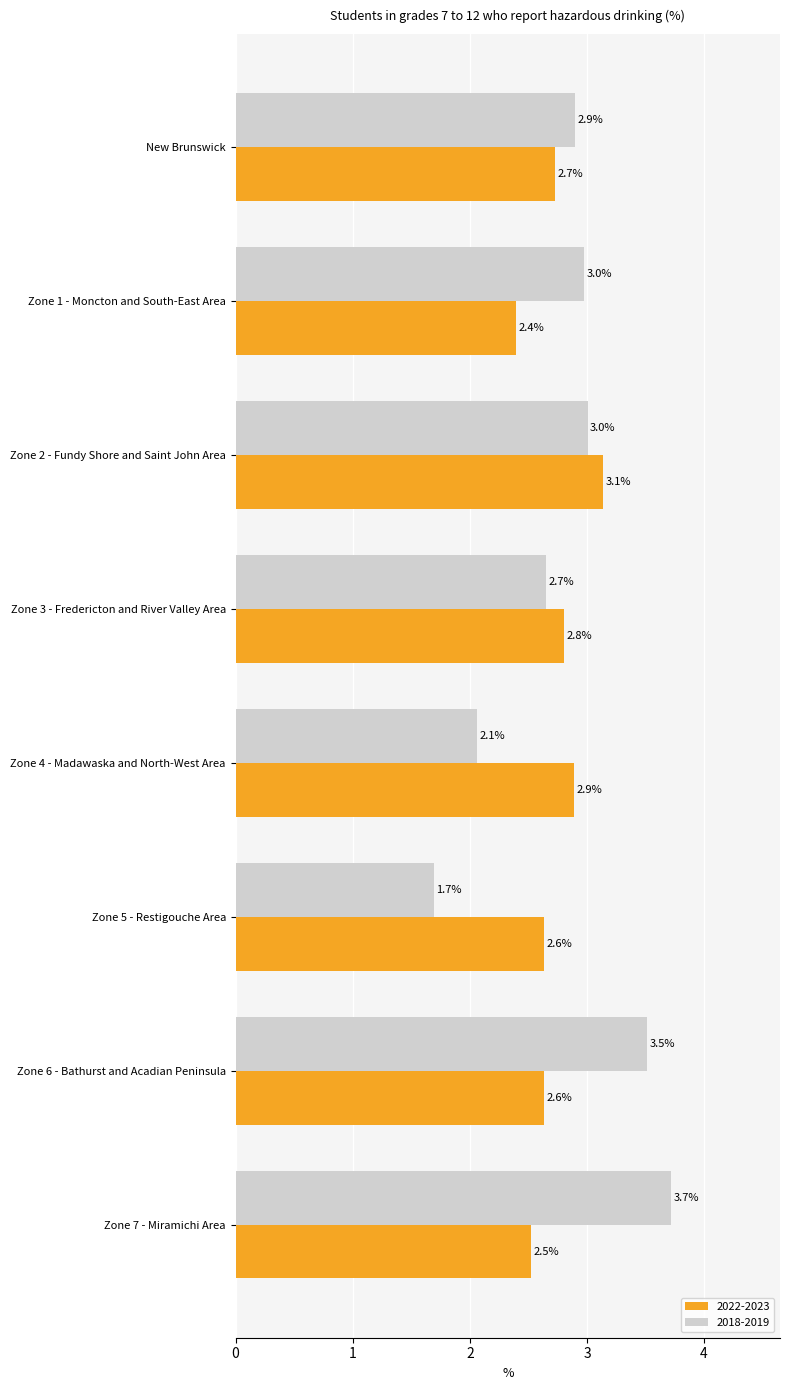

The 2018-2019 series shows 3.0 at Zone 2 - Fundy Shore and Saint John Area. True or false?

True